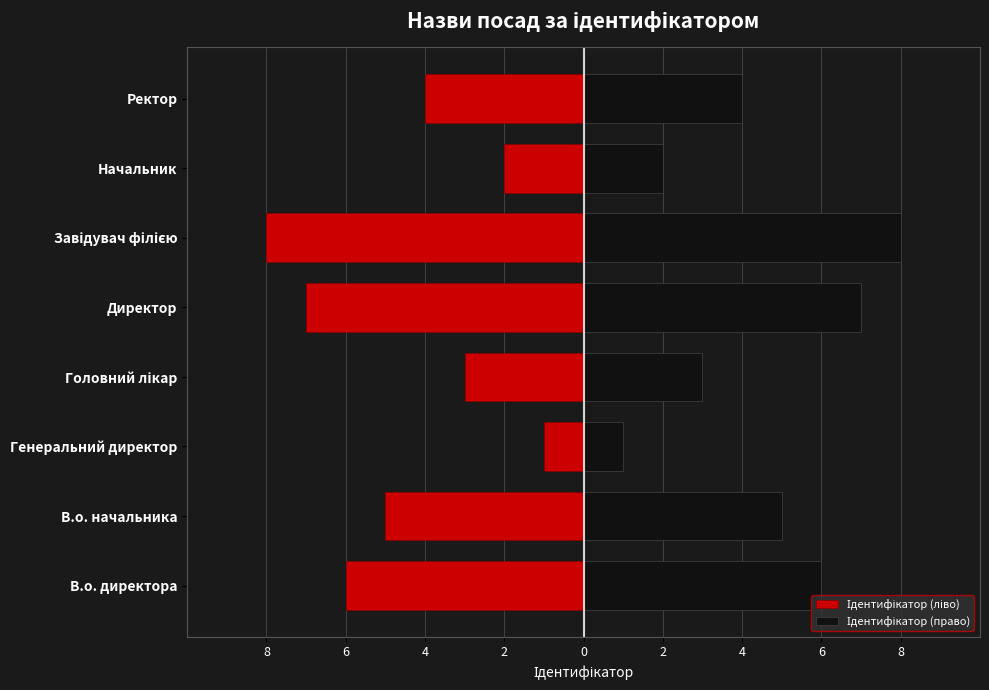

The value of Ідентифікатор (право) at Ректор is 5. True or false?

False